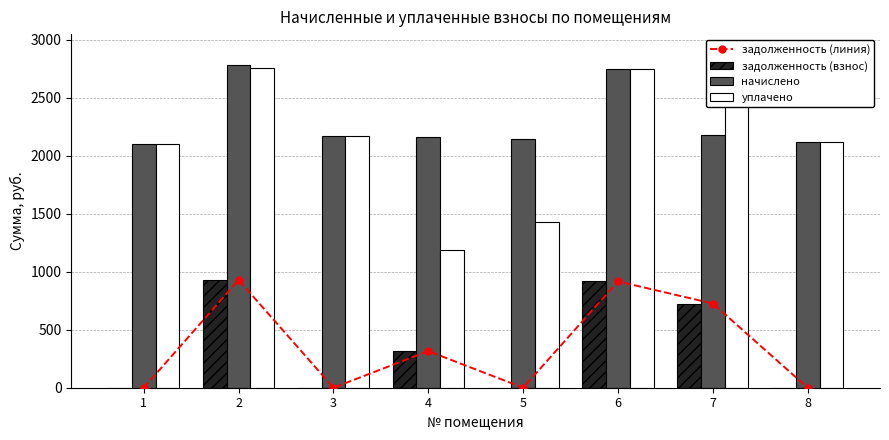

What is the greatest value displayed?

2903.5